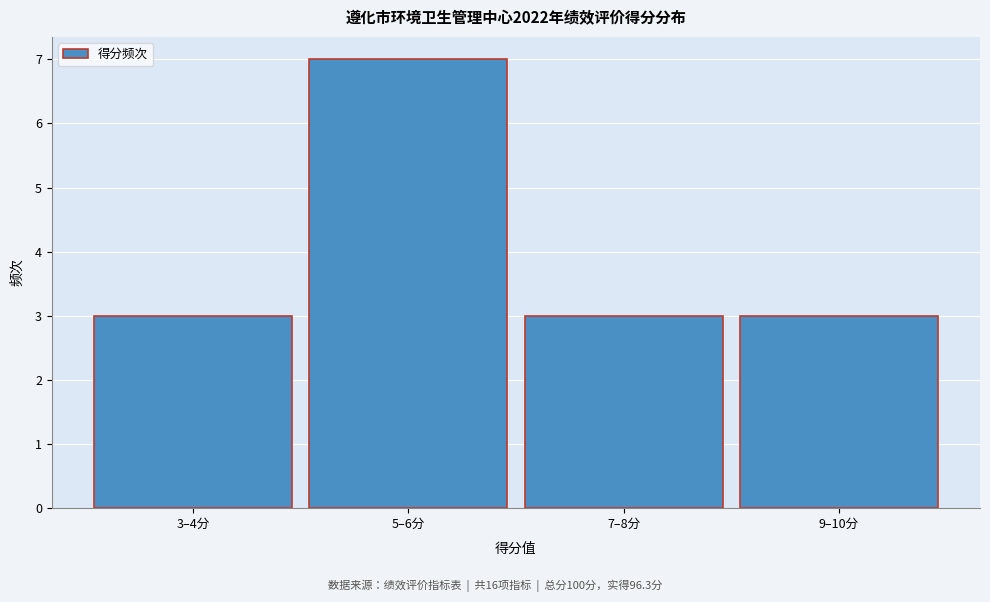

Reading right to left, extract all data points from this chart.

9–10分=3	7–8分=3	5–6分=7	3–4分=3